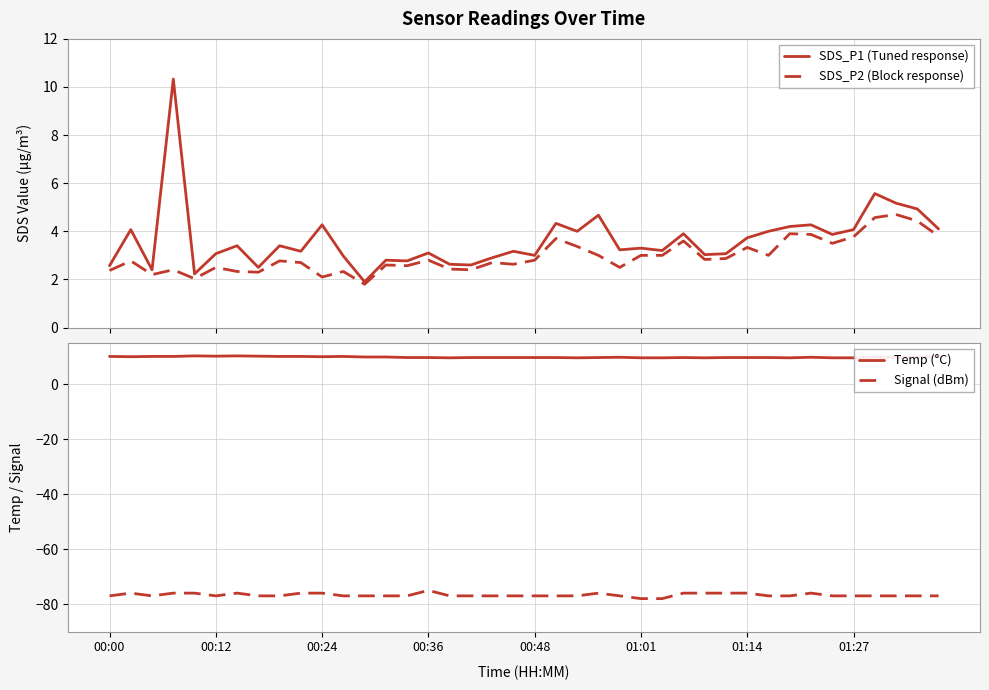

Reading left to right, list all the values displayed in this chart.

SDS_P1 (Tuned response): 2.6	4.1	2.4	10.3	2.2	3.1	3.4	2.5	3.4	3.2	4.3	3.0	1.9	2.8	2.8	3.1	2.6	2.6	2.9	3.2	3.0	4.3	4.0	4.7	3.2	3.3	3.2	3.9	3.0	3.1	3.7	4.0	4.2	4.3	3.9	4.1	5.6	5.2	4.9	4.1
SDS_P2 (Block response): 2.4	2.8	2.2	2.4	2.0	2.5	2.3	2.3	2.8	2.7	2.1	2.3	1.8	2.6	2.6	2.8	2.4	2.4	2.7	2.6	2.8	3.7	3.4	3.0	2.5	3.0	3.0	3.6	2.8	2.9	3.3	3.0	3.9	3.9	3.5	3.8	4.6	4.7	4.4	3.8
Temp (°C): 10.1	10.0	10.1	10.1	10.3	10.2	10.3	10.2	10.1	10.1	10.0	10.1	9.9	9.9	9.7	9.7	9.6	9.7	9.7	9.7	9.7	9.7	9.6	9.7	9.8	9.6	9.6	9.7	9.6	9.7	9.7	9.7	9.6	9.8	9.6	9.6	9.8	9.8	9.9	10.0
Signal (dBm): -77.0	-76.0	-77.0	-76.0	-76.0	-77.0	-76.0	-77.0	-77.0	-76.0	-76.0	-77.0	-77.0	-77.0	-77.0	-75.0	-77.0	-77.0	-77.0	-77.0	-77.0	-77.0	-77.0	-76.0	-77.0	-78.0	-78.0	-76.0	-76.0	-76.0	-76.0	-77.0	-77.0	-76.0	-77.0	-77.0	-77.0	-77.0	-77.0	-77.0